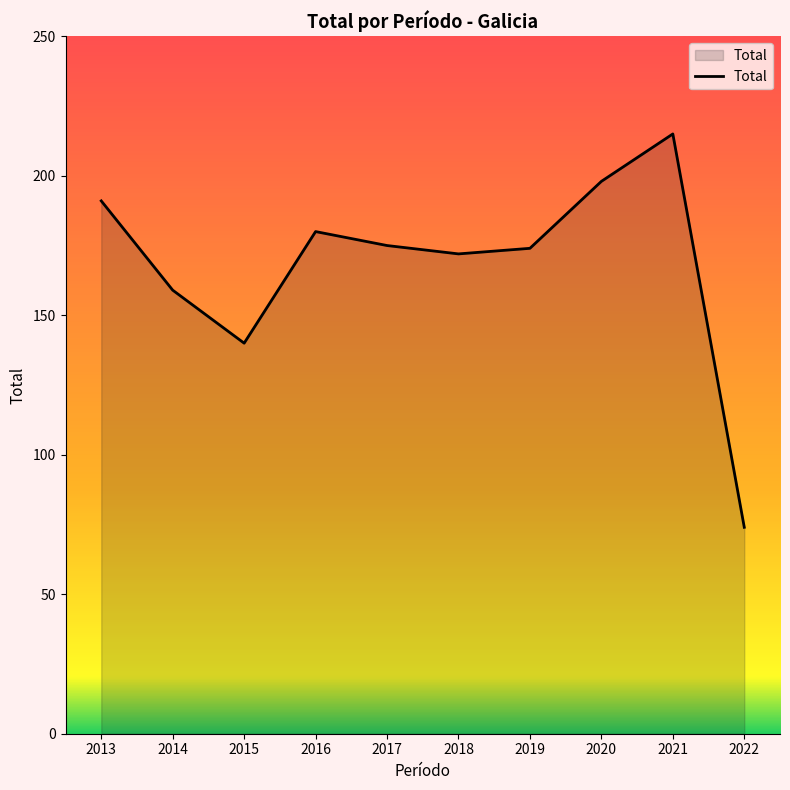

What is the greatest value displayed?

215